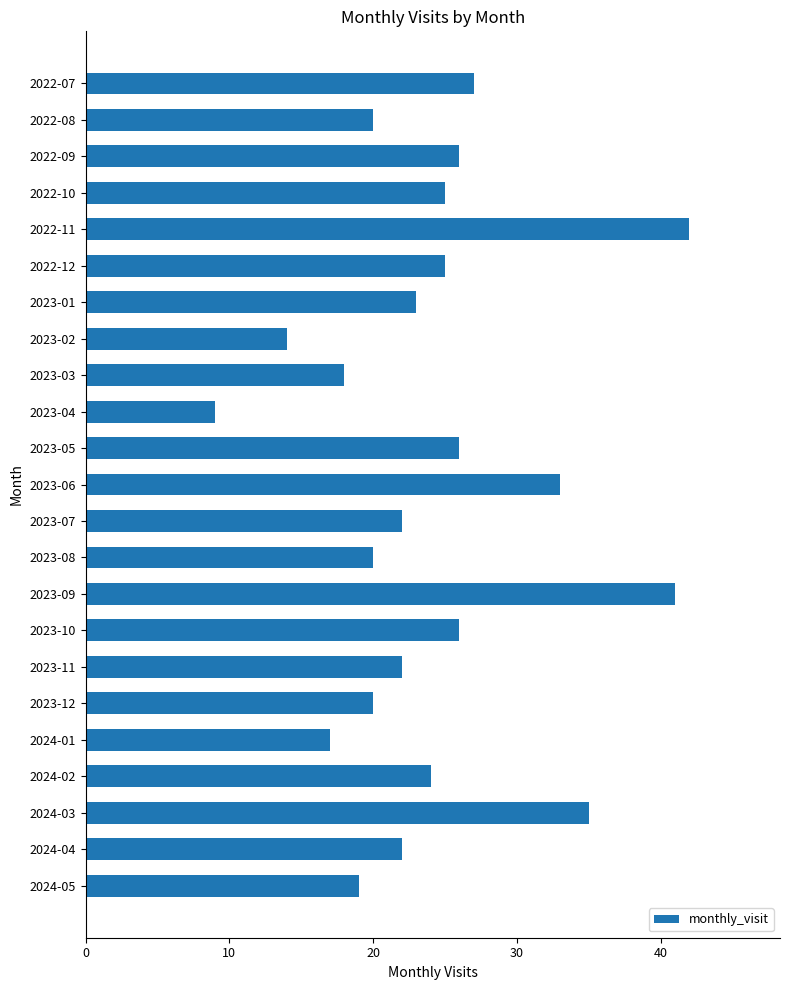

What is the average value?

24